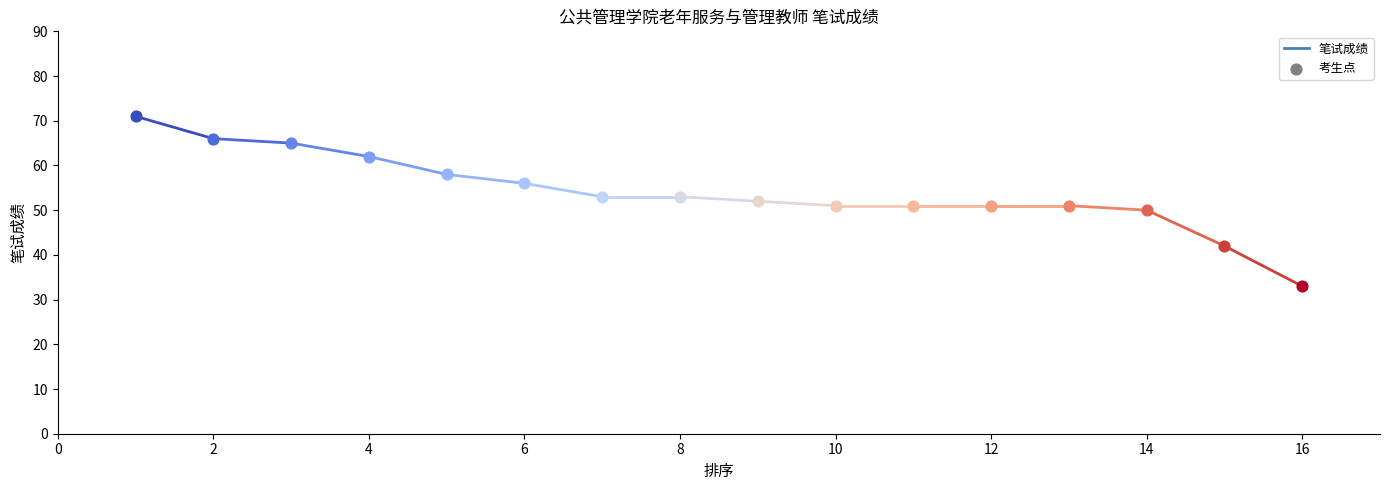

What is the change in value from 4 to 8?

-9